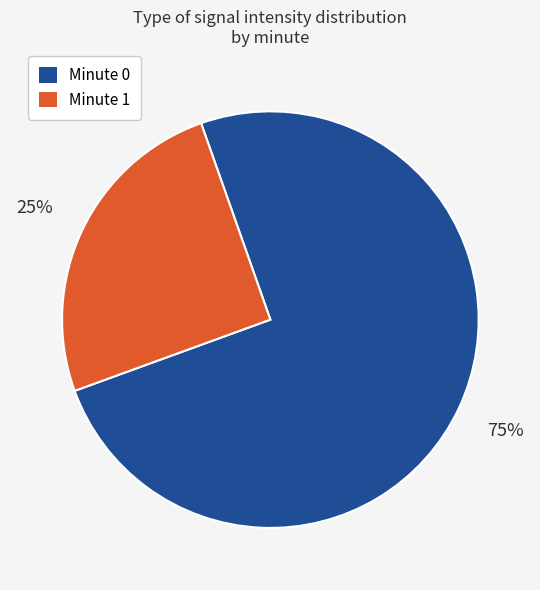

Is there a majority slice in this chart?

Yes